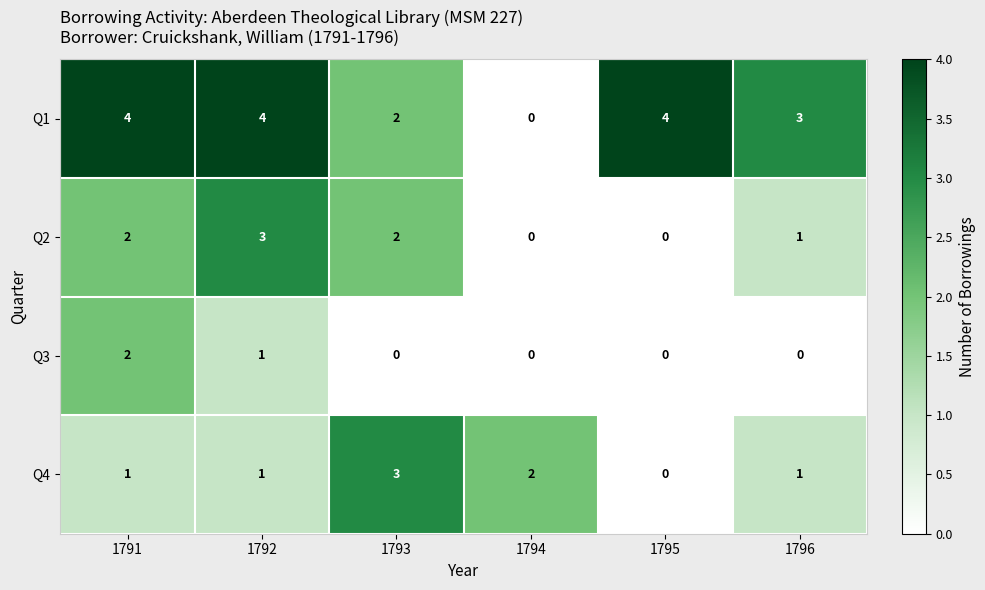

What is the sum of all Q3 values?

3